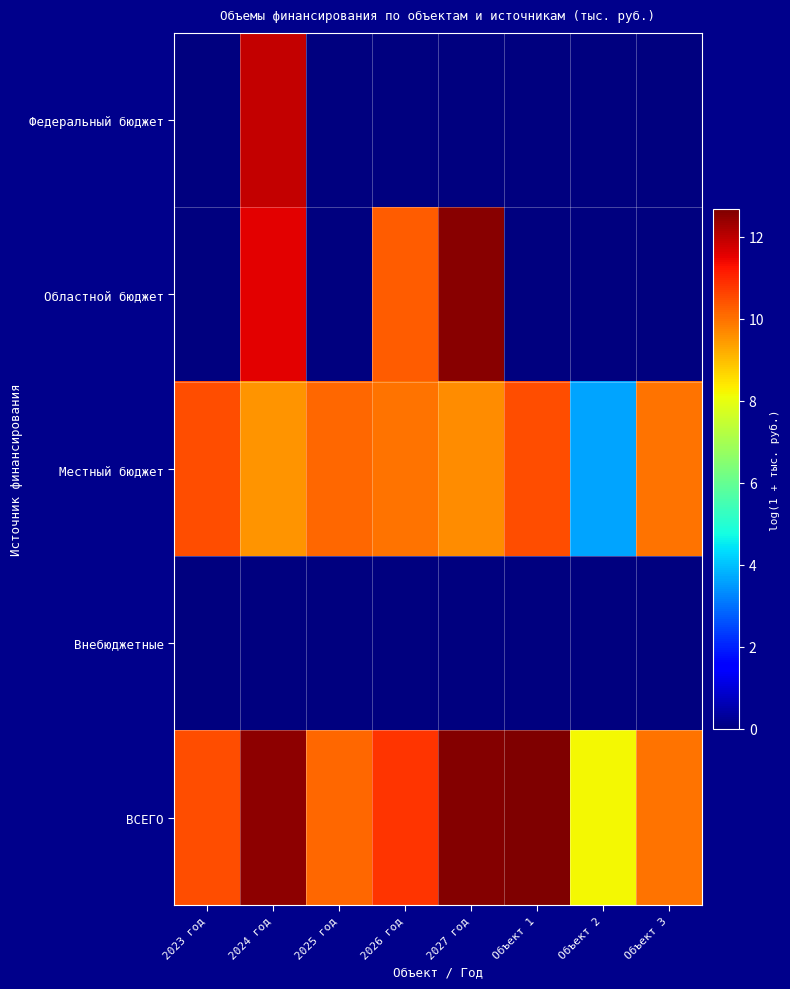

What is the difference between the highest and lowest values at 2026 год?

10.8